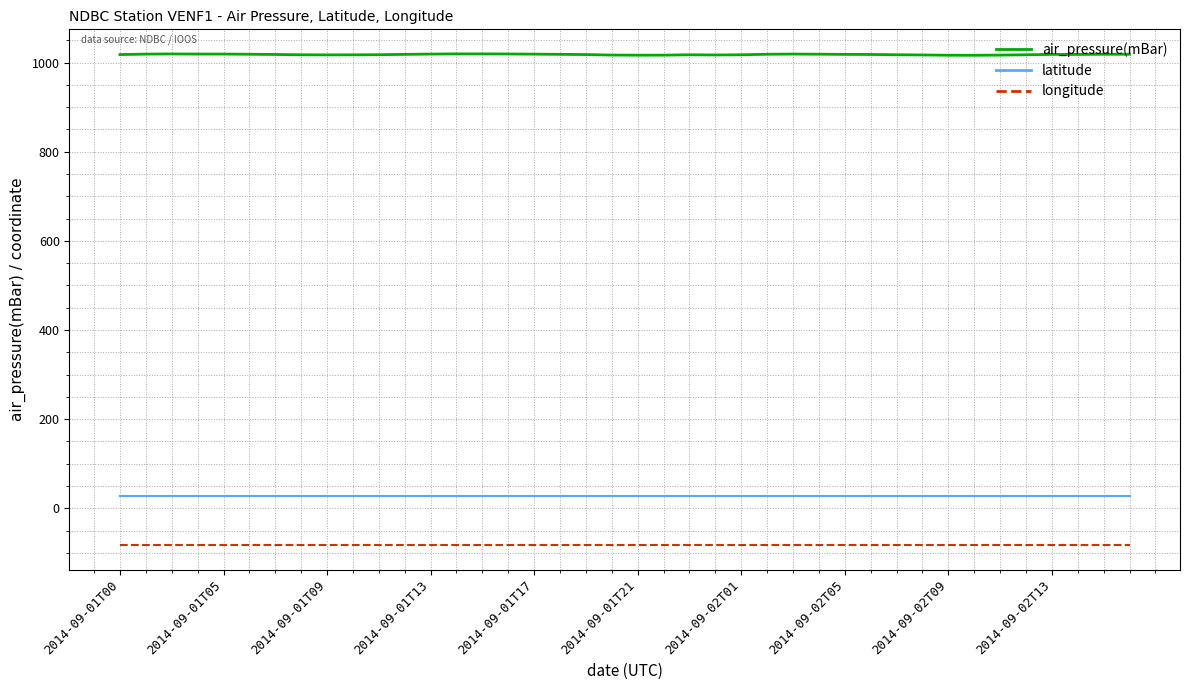

What is the greatest value displayed?

1019.4